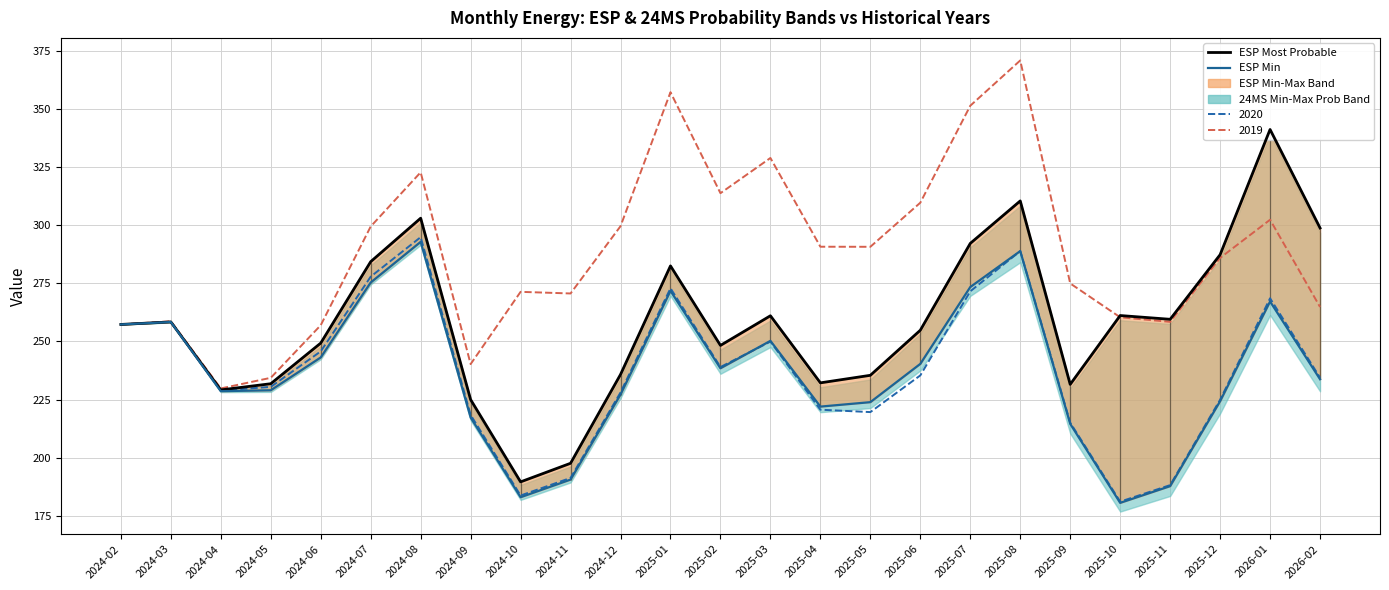

Reading left to right, extract all data points from this chart.

ESP Most Probable: 257.3	258.4	229.1	231.8	249.3	284.2	302.9	225.0	189.6	197.6	235.8	282.4	248.3	261.0	232.2	235.4	254.8	292.1	310.4	231.5	261.1	259.5	287.2	341.1	298.7
ESP Min: 257.3	258.3	228.6	229.0	243.1	275.3	292.8	217.3	183.0	190.6	227.2	271.7	238.4	250.2	222.0	223.9	240.3	273.4	288.8	214.6	180.6	187.8	224.3	267.1	233.7